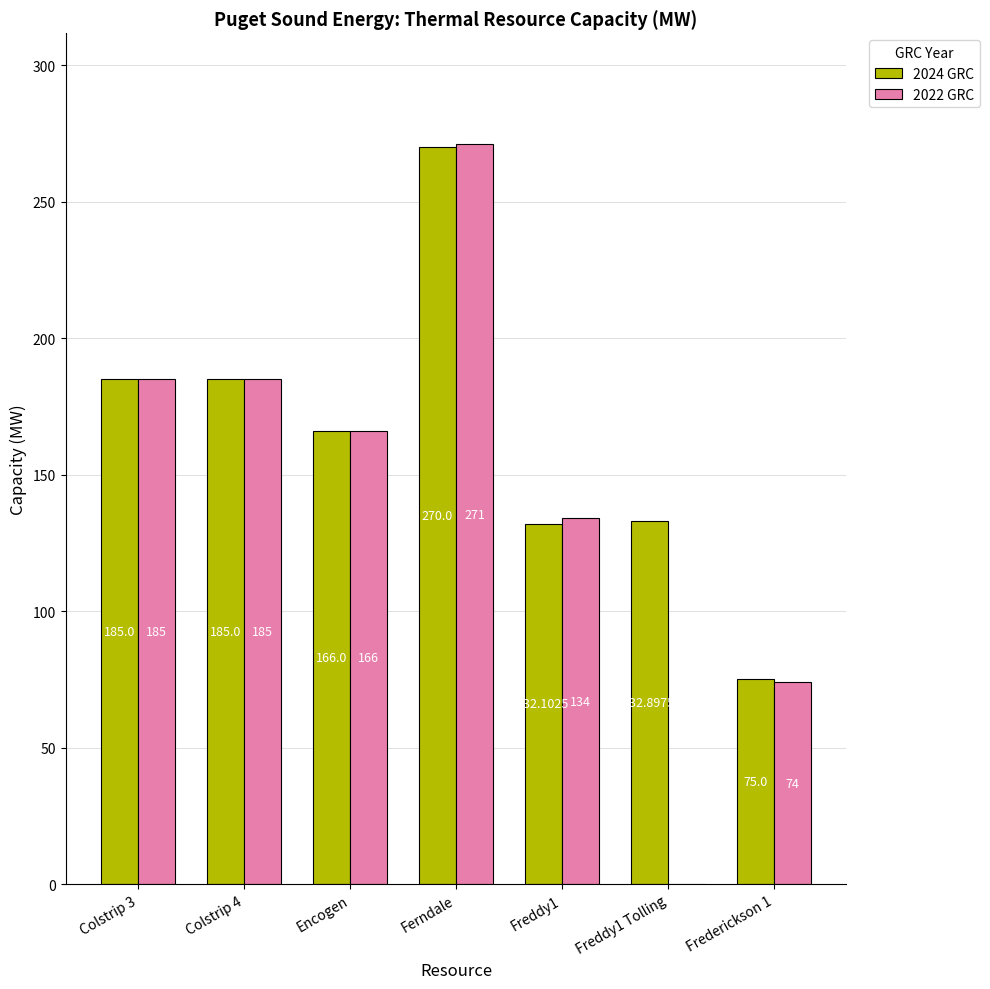

Is it true that 2022 GRC equals 166.0 at Encogen?

True